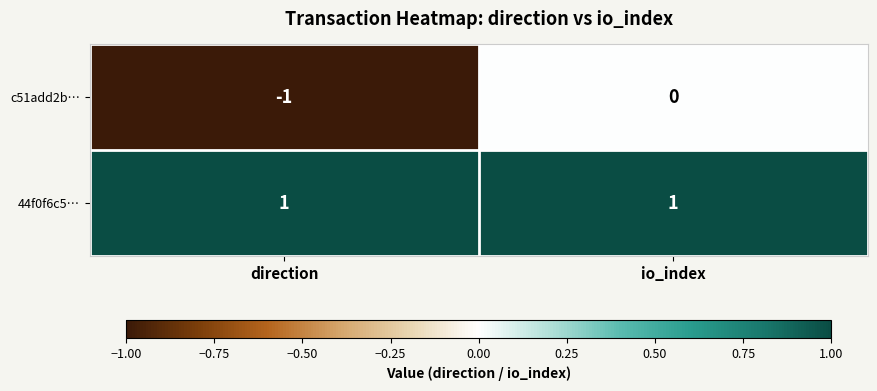

True or false: c51add2b… has a value of 0 at direction.

False